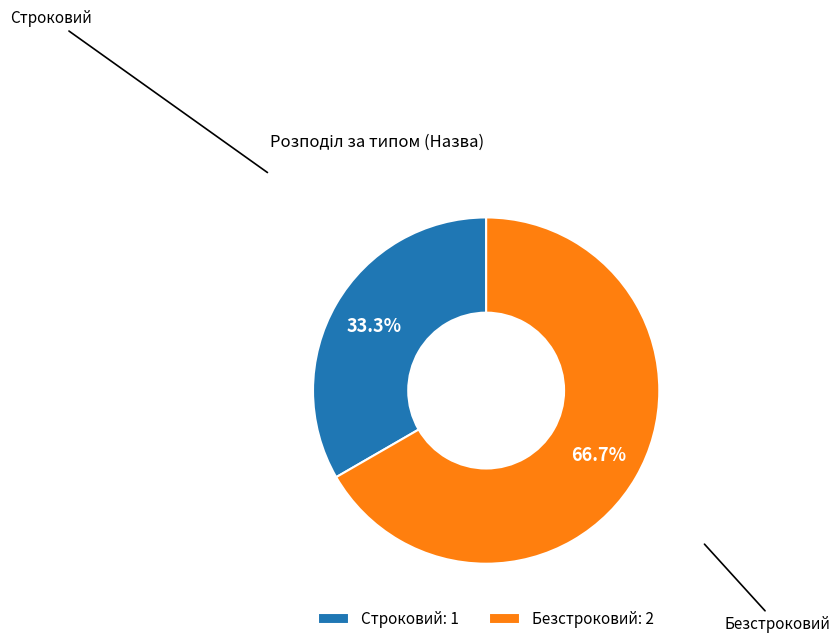

Is the sum of Строковий and Безстроковий greater than half?

Yes